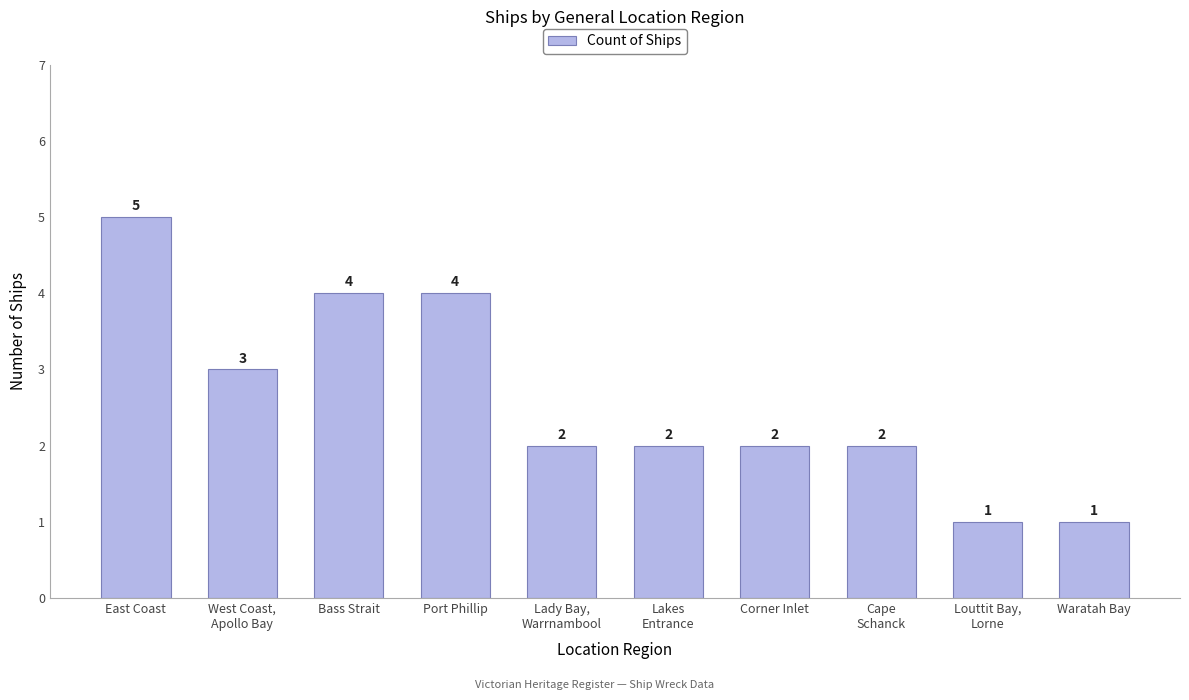

How many values are between 2 and 4?

7